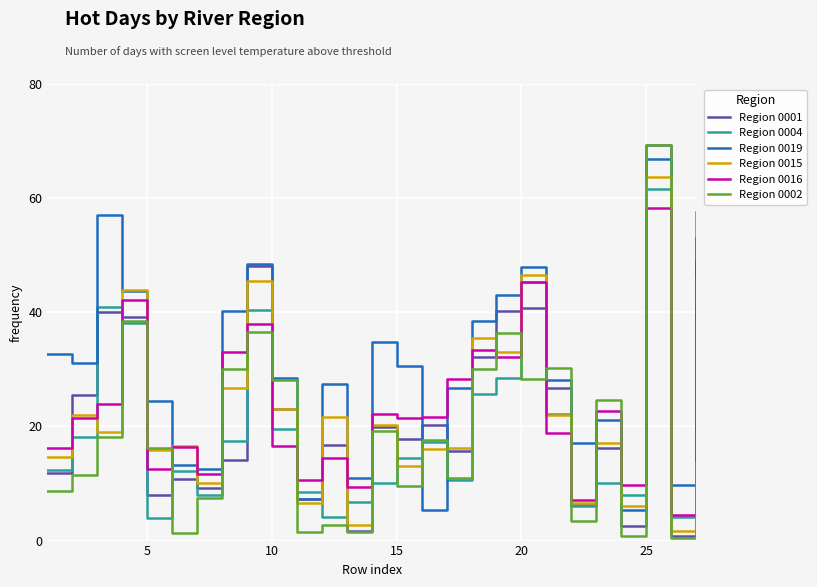

What is the highest value of the Region 0004 series?

61.7